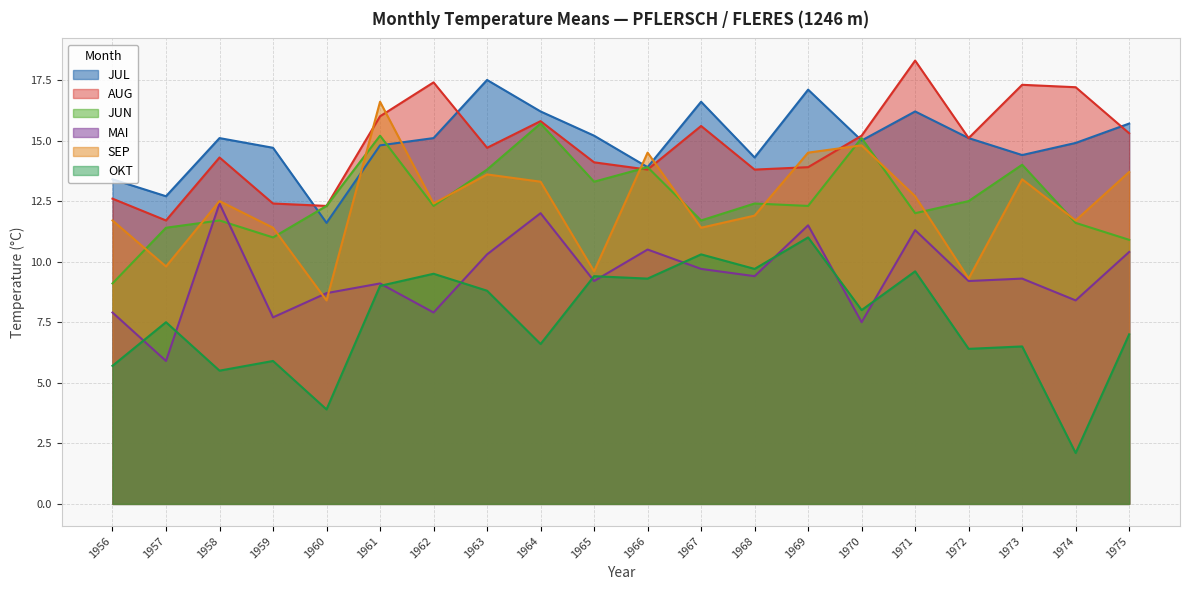

What is the spread (max minus min) of values at 1956?

7.7